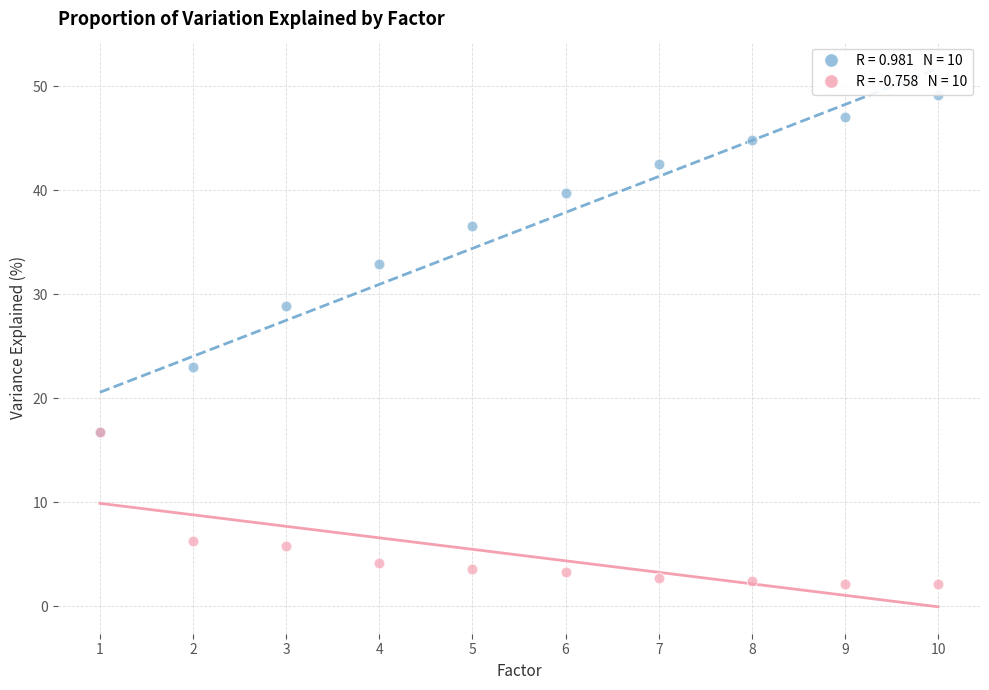

Across all series, what Y value is closest to 25?

23.0